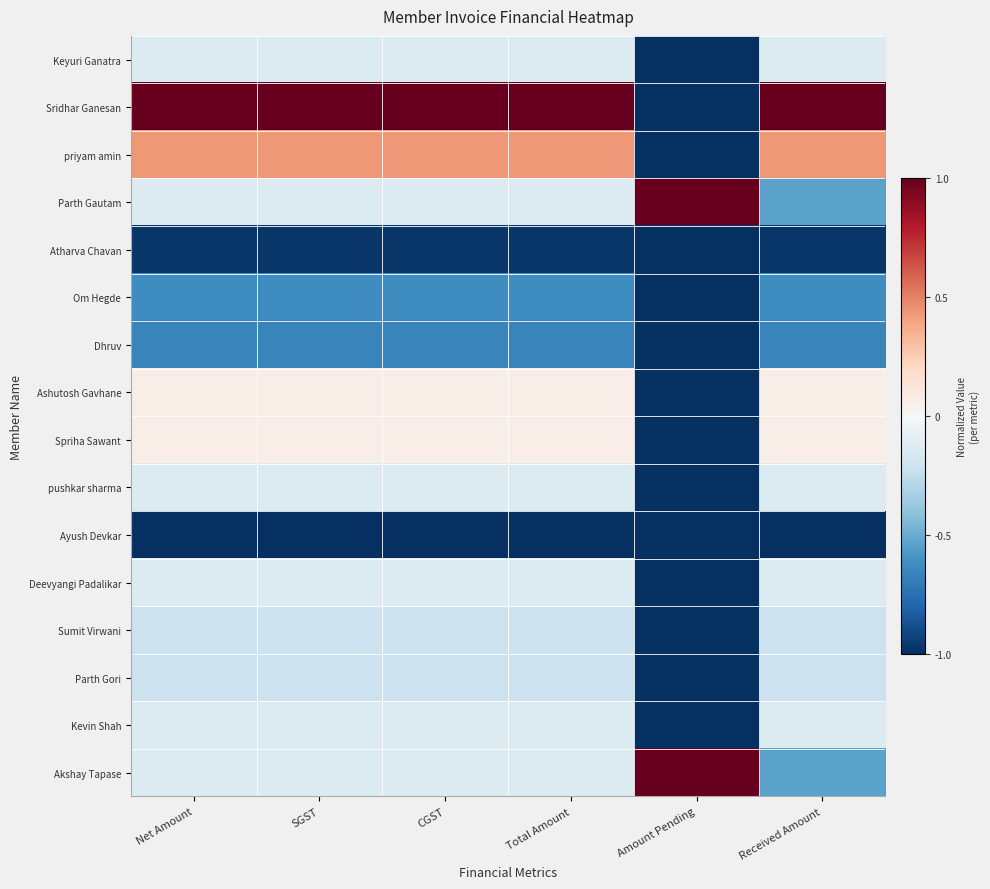

Which has a higher value, Amount Pending or Net Amount?

Net Amount